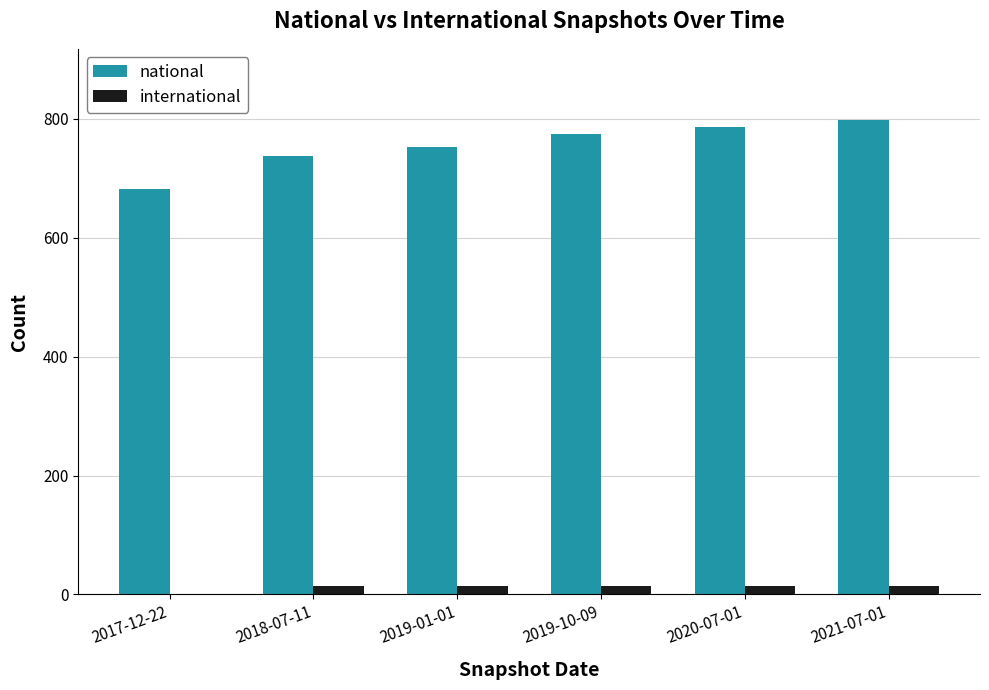

What is the sum of all international values?

71